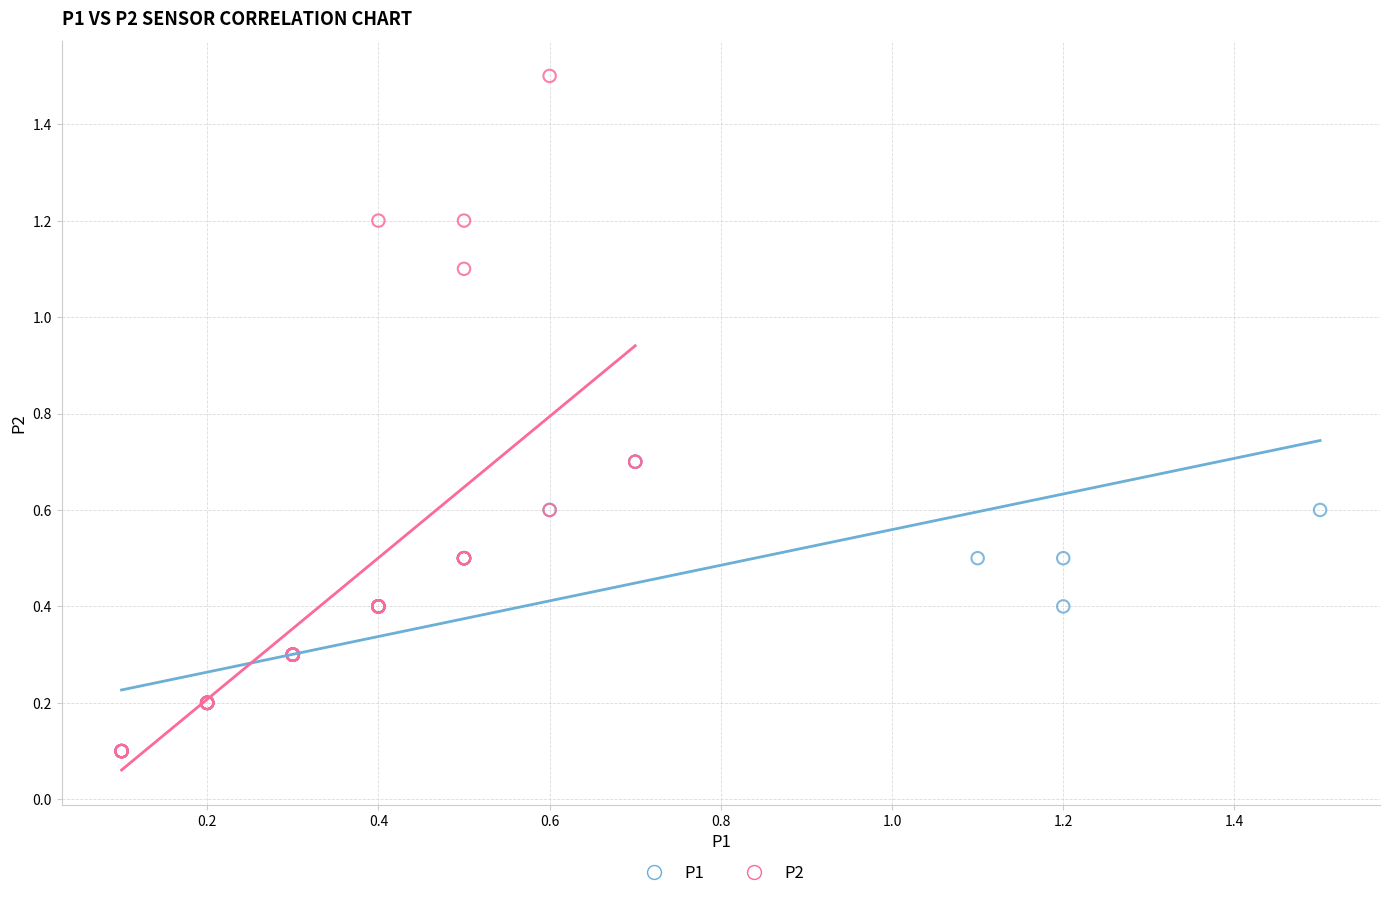

Which series reaches the maximum Y coordinate?

P2